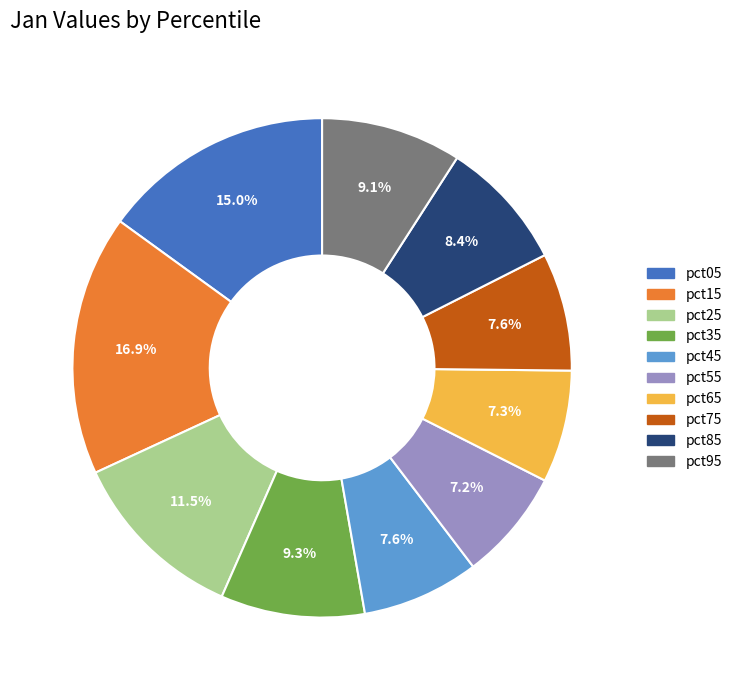

Is there a majority slice in this chart?

No